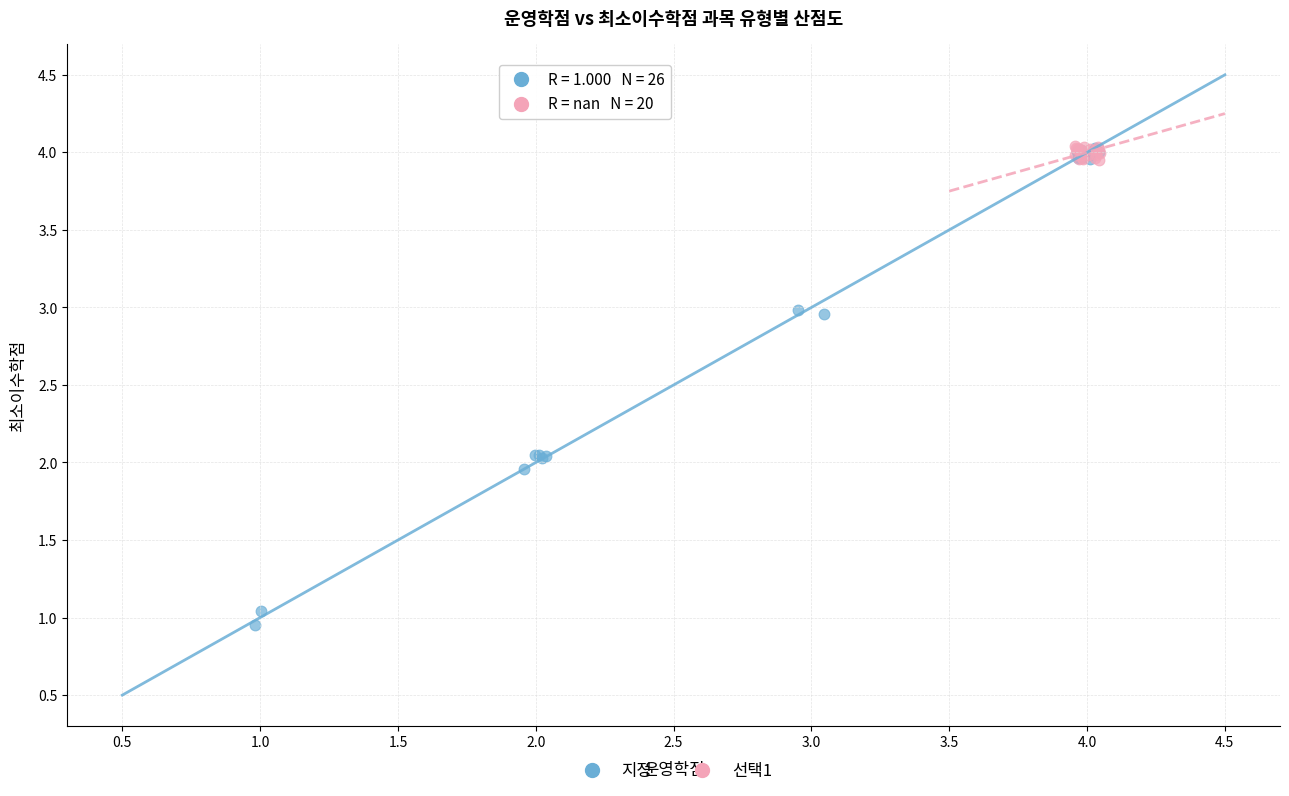

Which series contains the lowest Y value?

지정